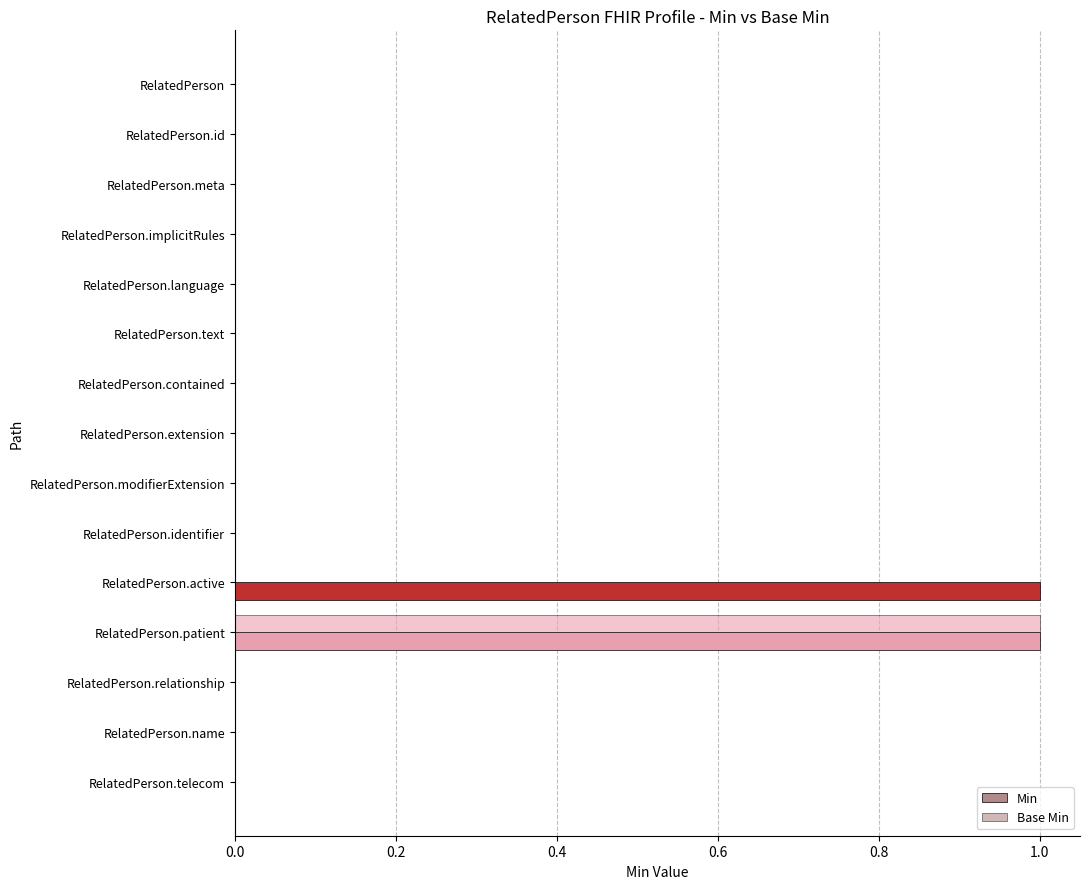

Count the number of categories in the chart.

15